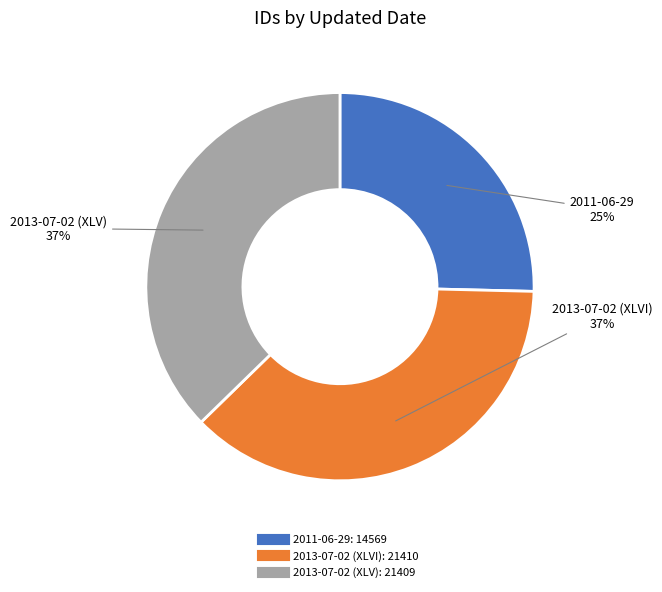

What is the ratio of the value at 2013-07-02 (XLVI) to the value at 2011-06-29?

1.5